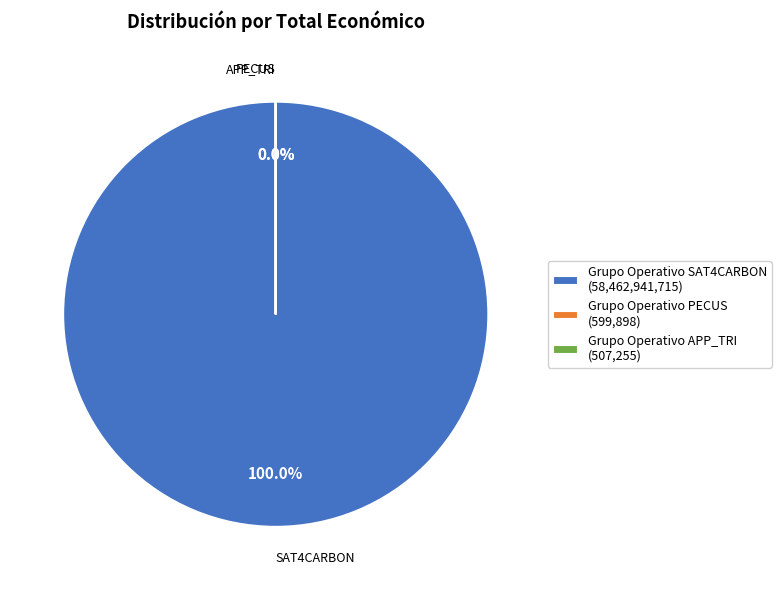

Do Grupo Operativo PECUS and Grupo Operativo SAT4CARBON together represent more than half of the pie?

Yes